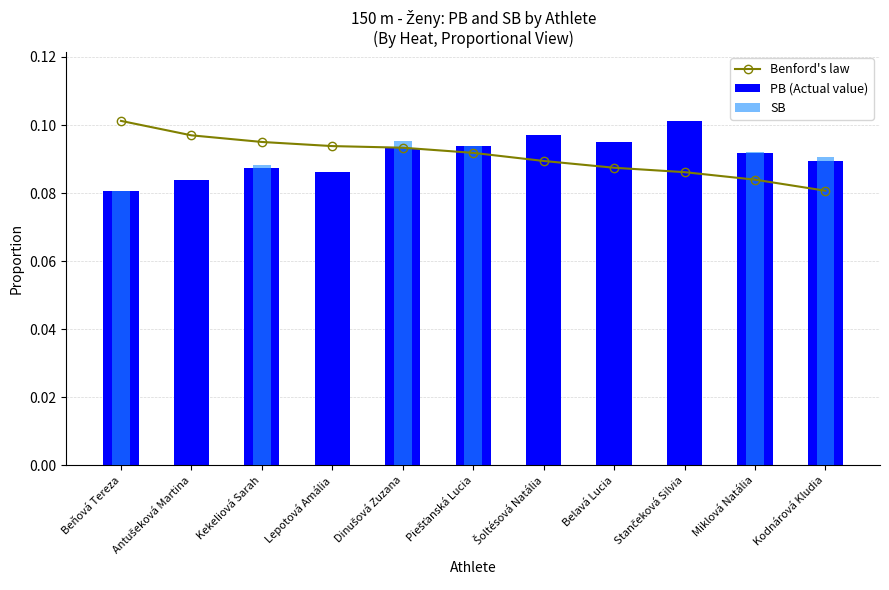

Rank the categories by Benford's law value from lowest to highest.

Kodnárová Kludia, Miklová Natália, Stančeková Silvia, Belavá Lucia, Šoltésová Natália, Piešťanská Lucia, Dinušová Zuzana, Lepotová Amália, Kekeliová Sarah, Antušeková Martina, Beňová Tereza